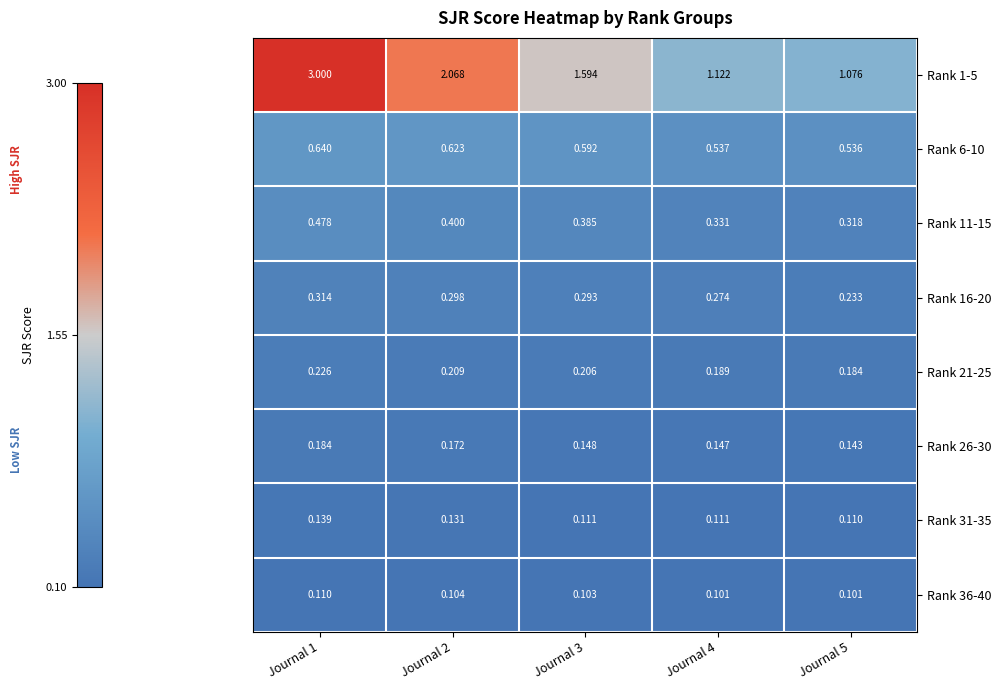

Which series has the largest total across all categories?

Rank 1-5